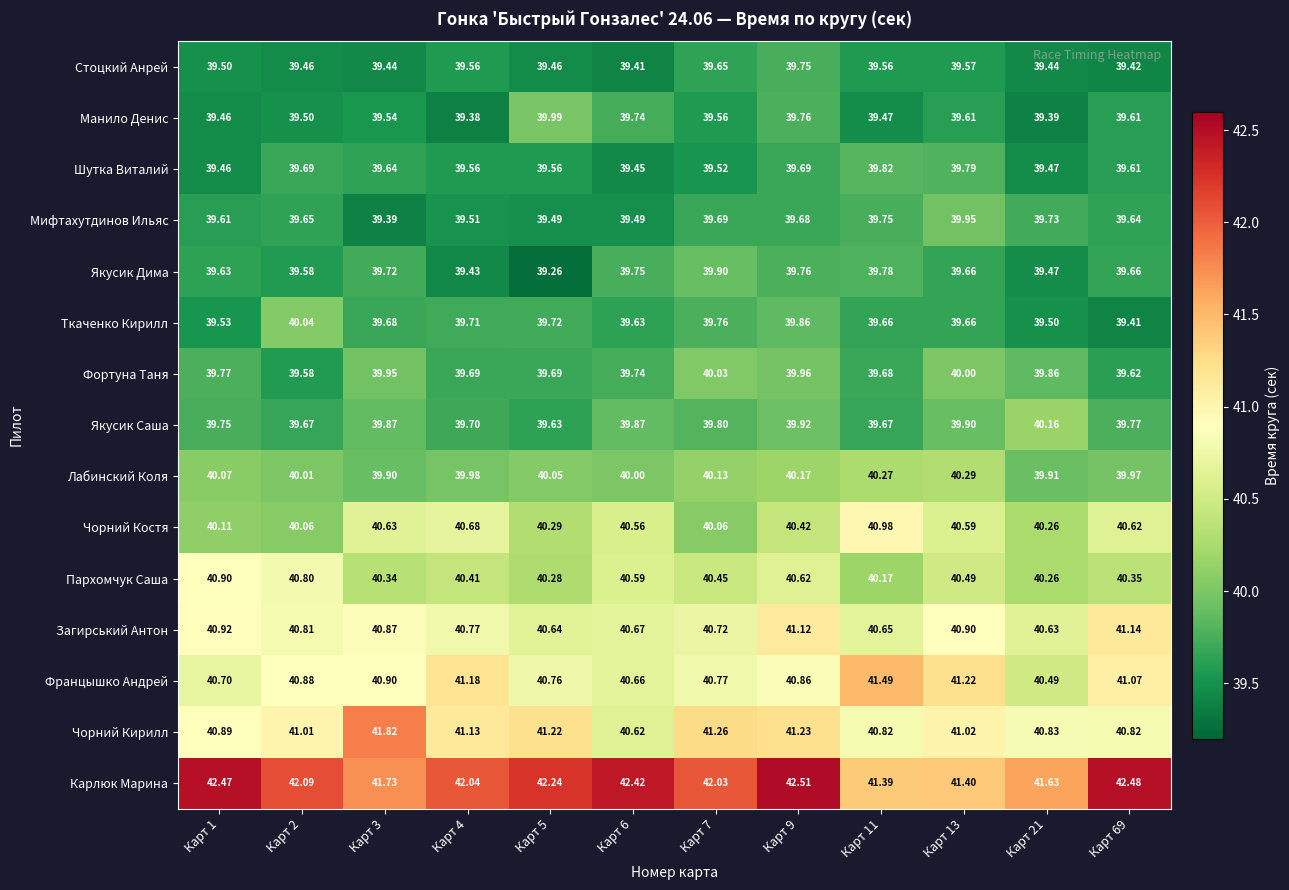

Which series has the largest range (max minus min)?

Чорний Кирилл